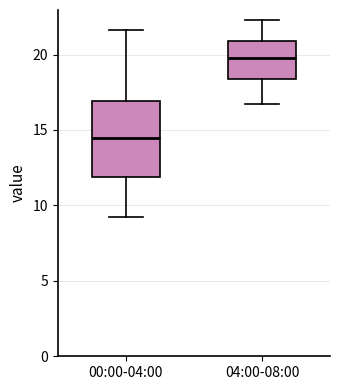

Reading left to right, read every box against the y-axis: the position of its median line, the range the box covers, and the ends of its whiskers. The values are not printed on the chart, so give them approximately, as read against the axis.

00:00-04:00: median 14.5, box 12.0 to 17.0, whiskers 9.0 to 21.5
04:00-08:00: median 20.0, box 18.5 to 21.0, whiskers 16.5 to 22.5